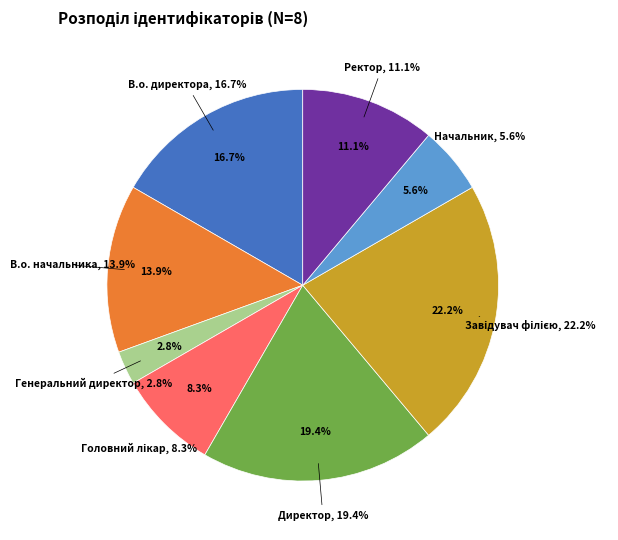

Rank the categories by value from lowest to highest.

Генеральний директор, Начальник, Головний лікар, Ректор, В.о. начальника, В.о. директора, Директор, Завідувач філією